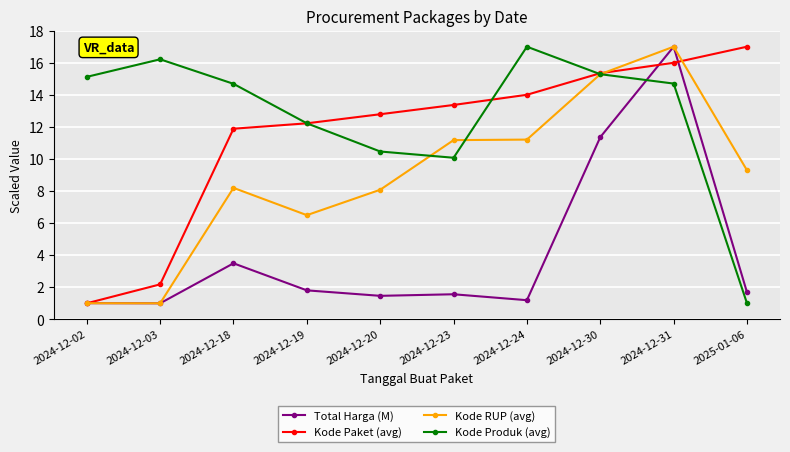

True or false: Kode Paket (avg) and Kode Produk (avg) cross at least once.

True